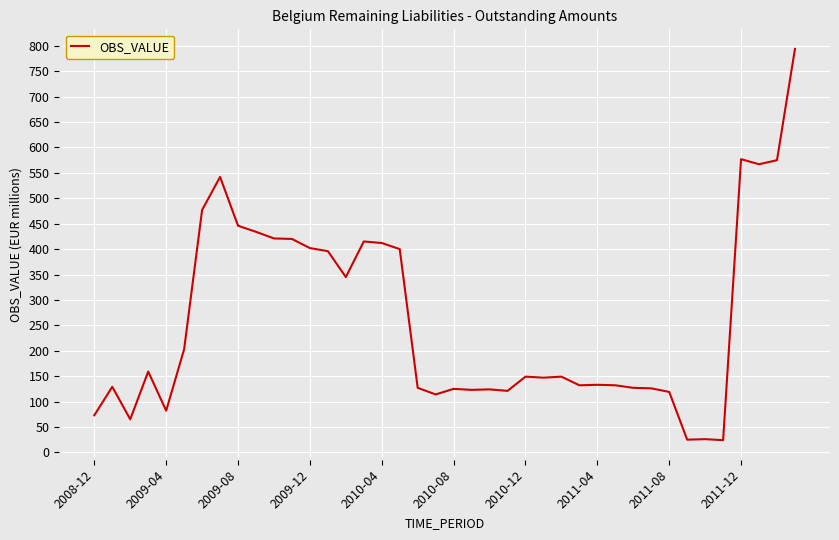

What is the difference between the maximum and minimum values?

770